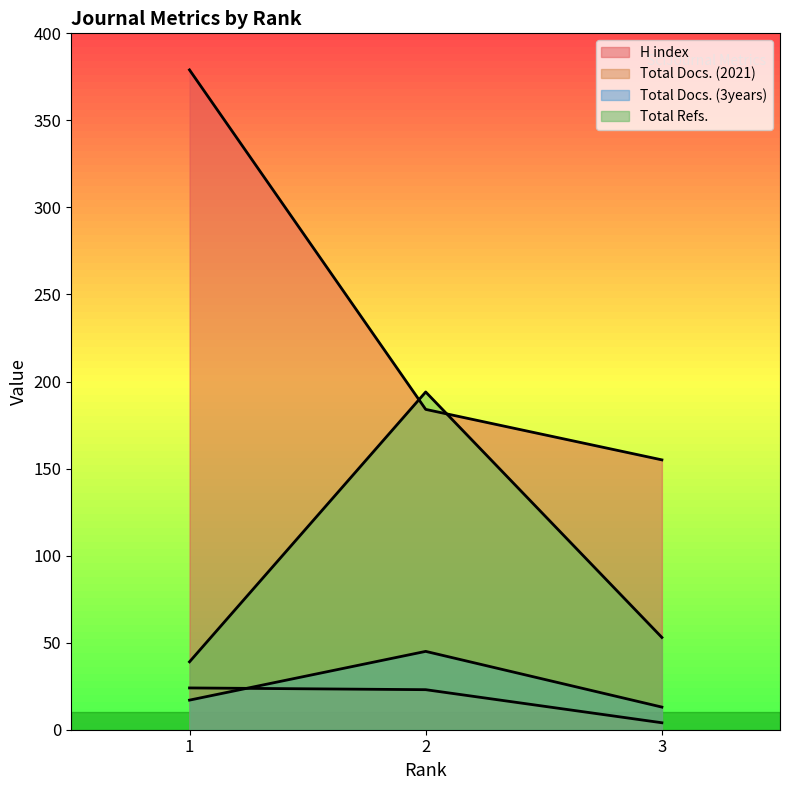

What is the greatest value displayed?

379